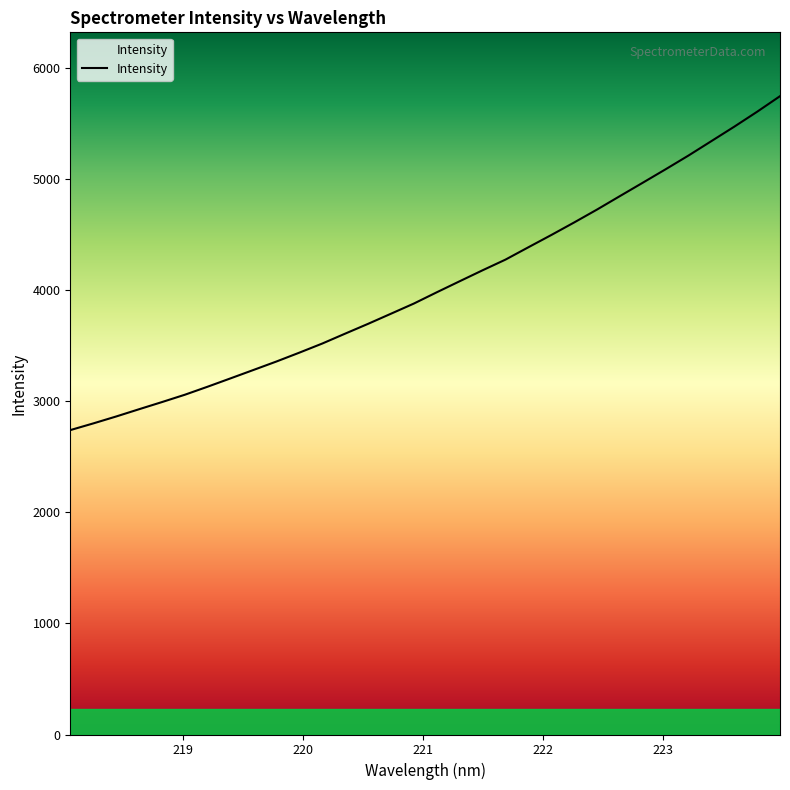

What is the smallest value displayed?

2739.5